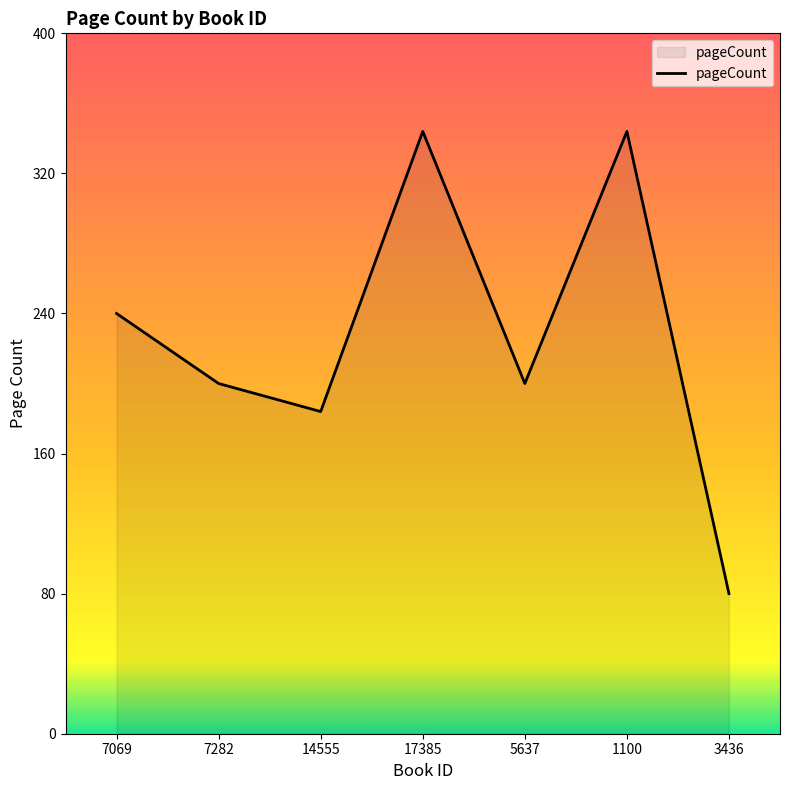

At which category does the chart reach its minimum across all series?

3436